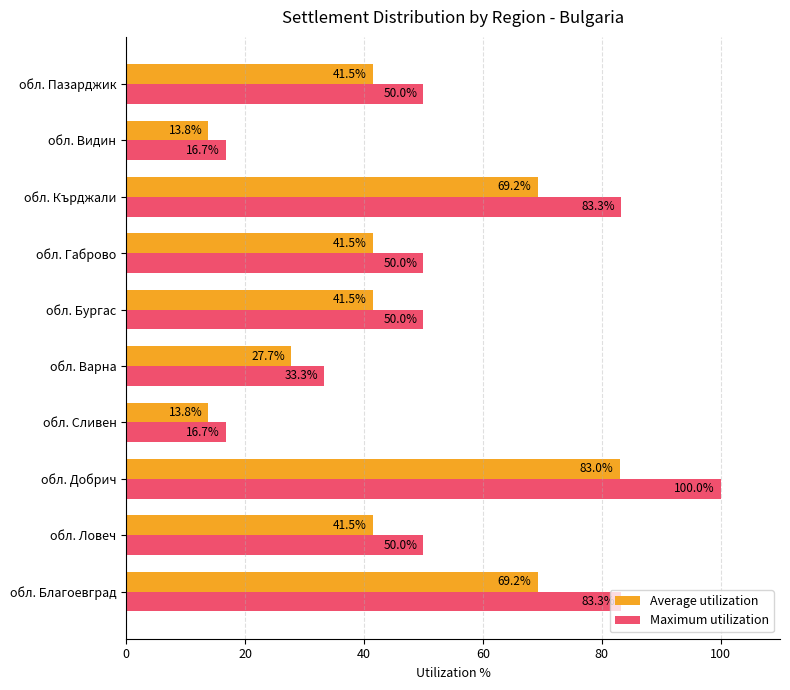

Is it true that Average utilization equals 24.7 at обл. Видин?

False